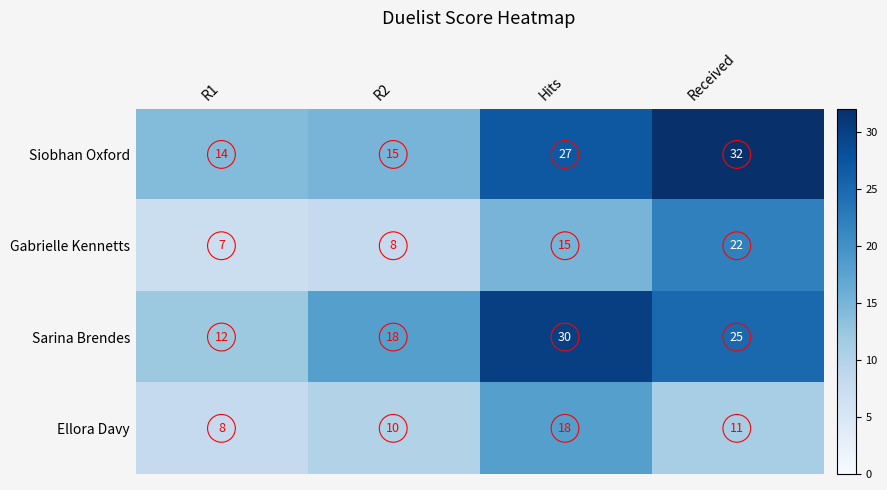

The Siobhan Oxford series shows 27 at Hits. True or false?

True